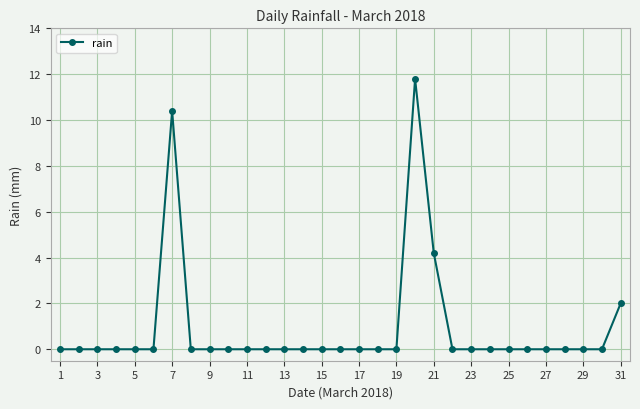

What is the difference between the second highest and second lowest values?

10.4